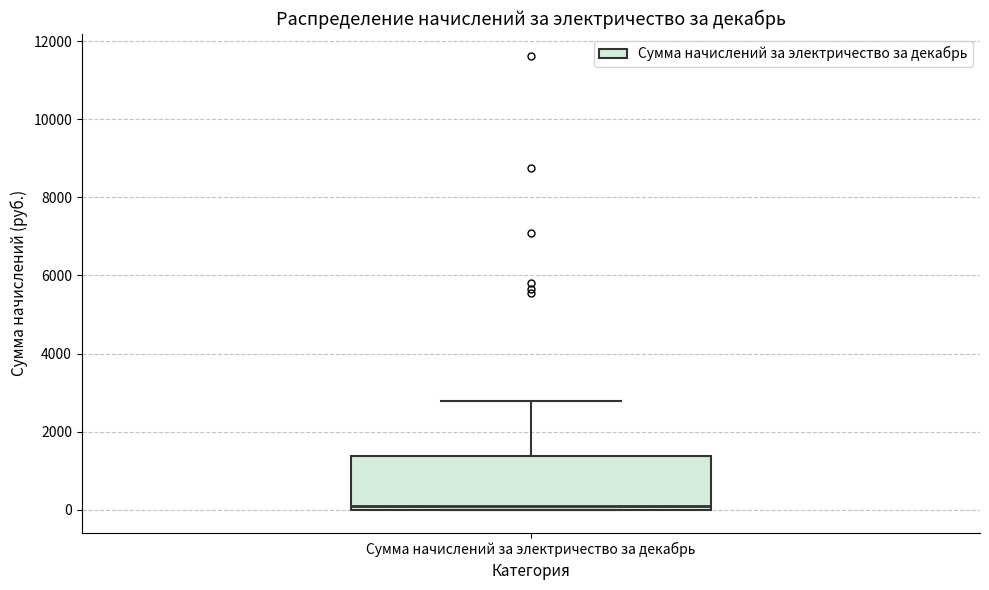

Where does the upper whisker of the box for Сумма начислений за электричество за декабрь end on the y-axis? The values are not printed on the chart, so give them approximately, as read against the axis.

2800